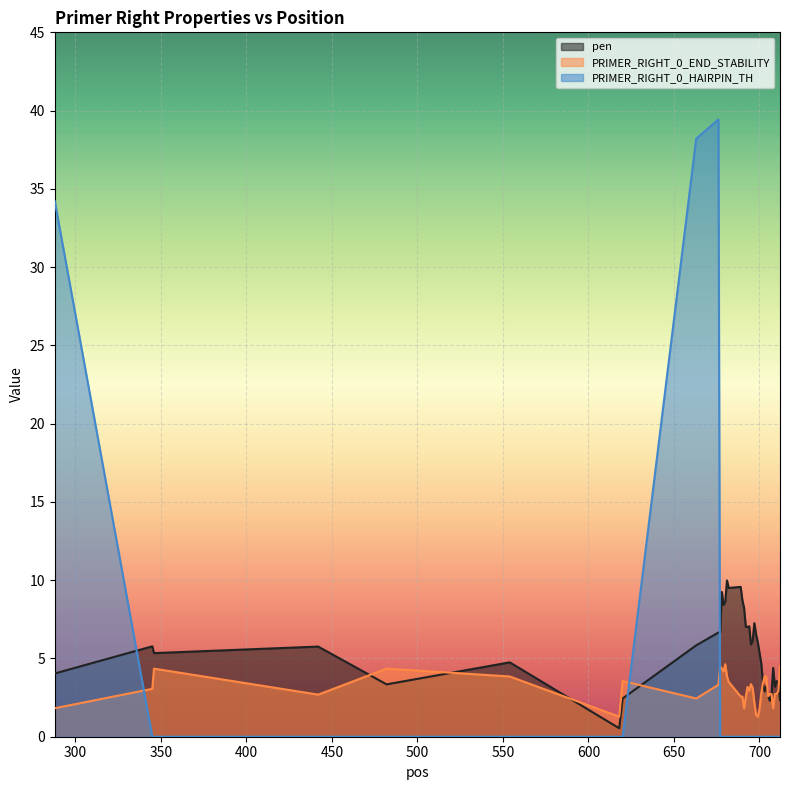

What is the maximum value for PRIMER_RIGHT_0_HAIRPIN_TH?

39.4